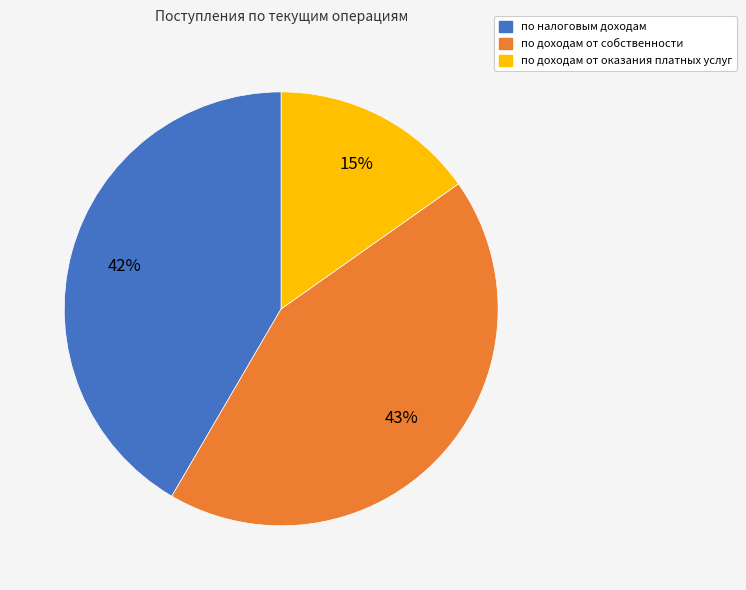

The по доходам от оказания платных услуг slice represents 15% of the pie. True or false?

True